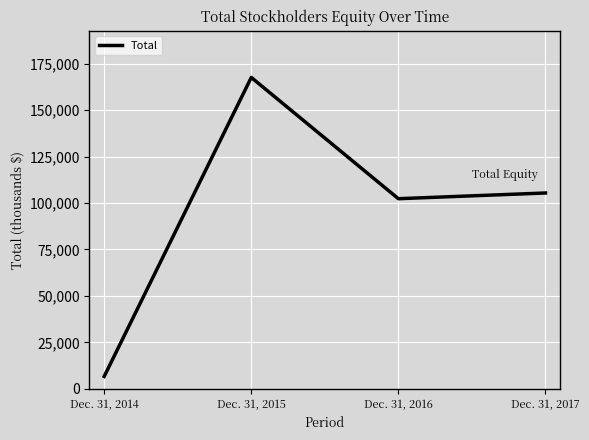

How many series are shown in this chart?

1